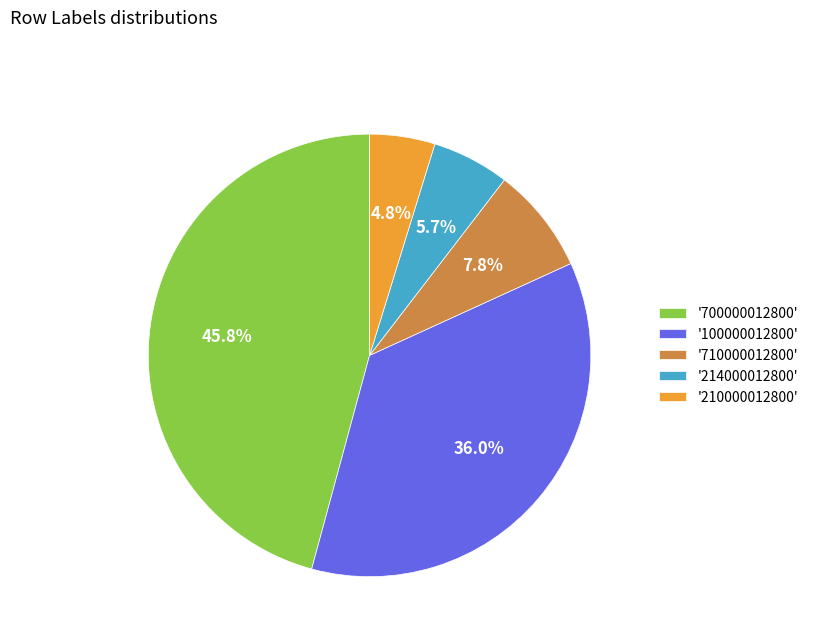

What is the largest slice in the pie chart?

'700000012800'